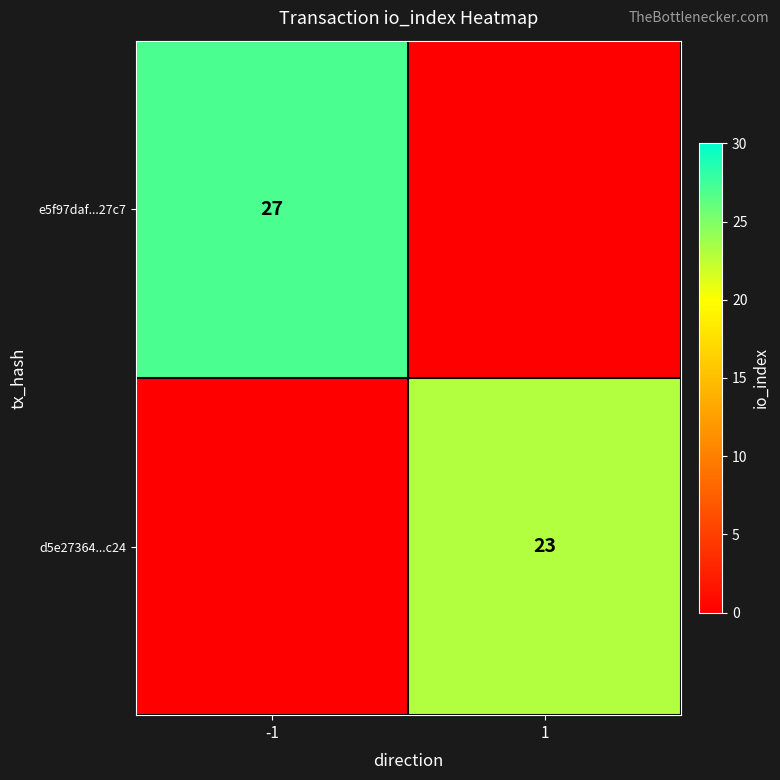

Is it true that d5e27364...c24 equals 23 at 1?

True